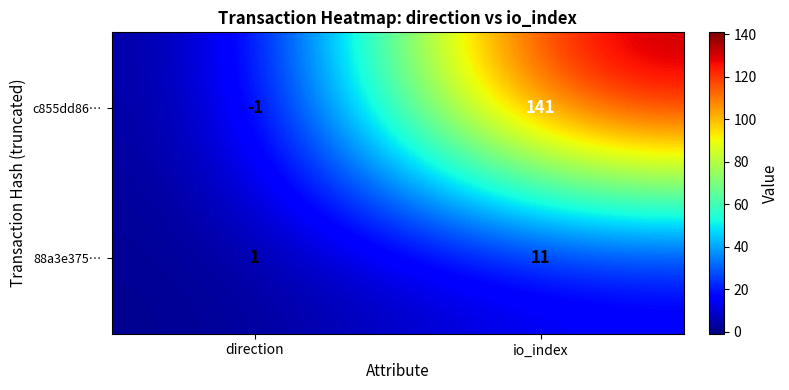

Rank the series by their maximum value, from lowest to highest.

88a3e375…, c855dd86…